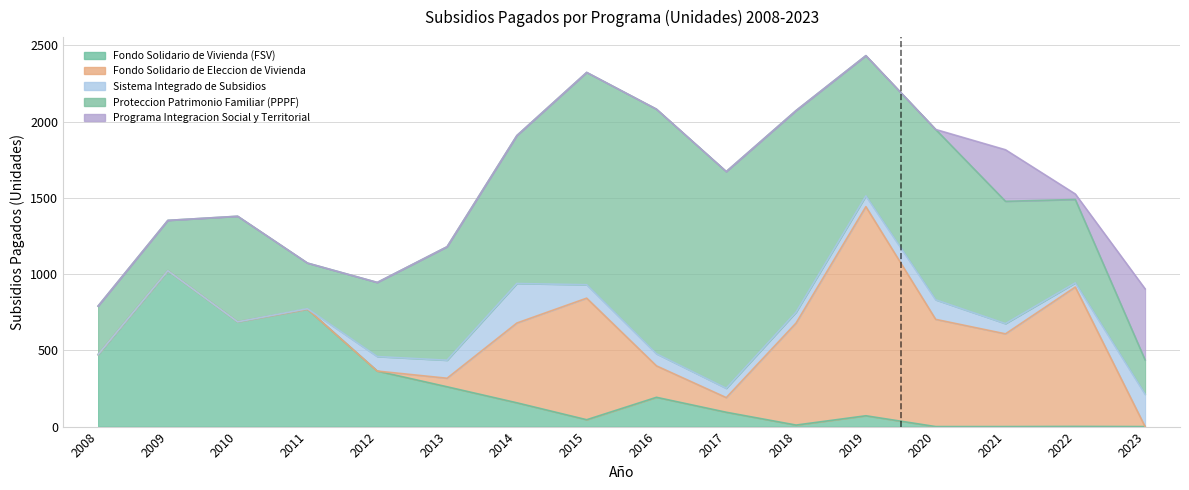

Which series has the largest range (max minus min)?

Proteccion Patrimonio Familiar (PPPF)